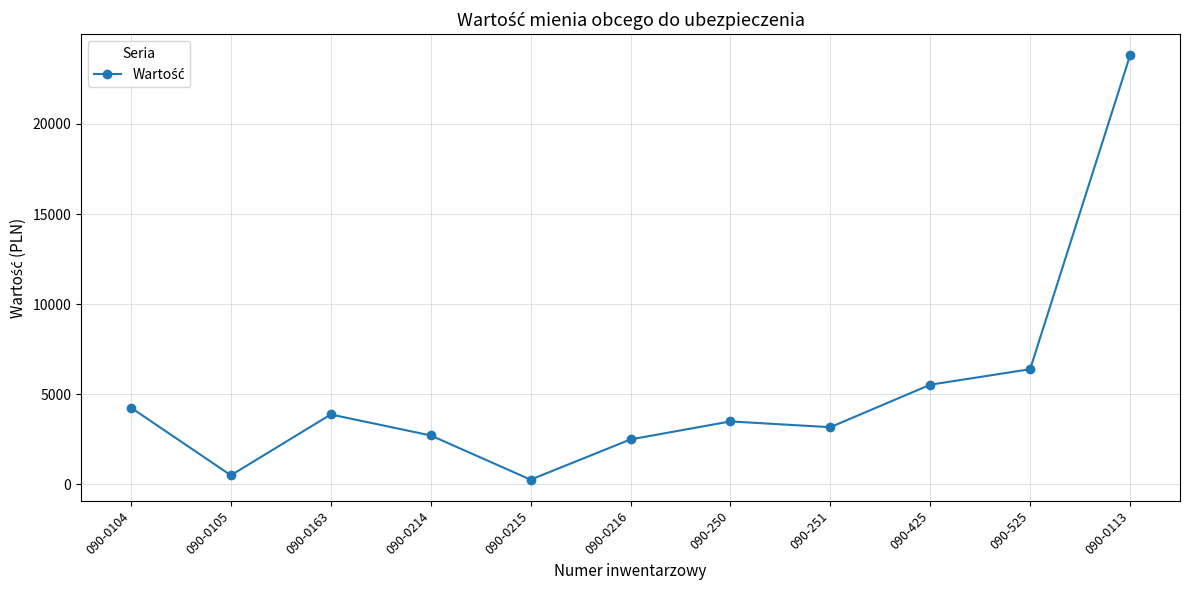

What is the sum of the values at 090-251 and 090-425?

8714.0